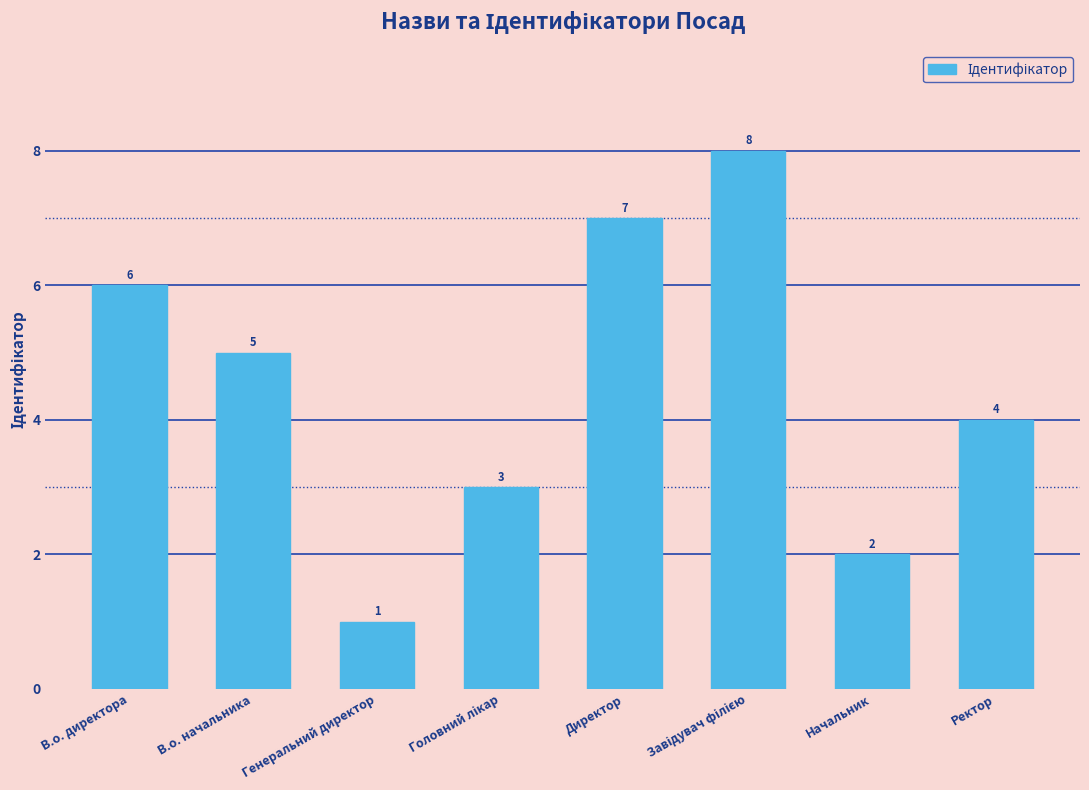

Which has a higher value, В.о. директора or В.о. начальника?

В.о. директора